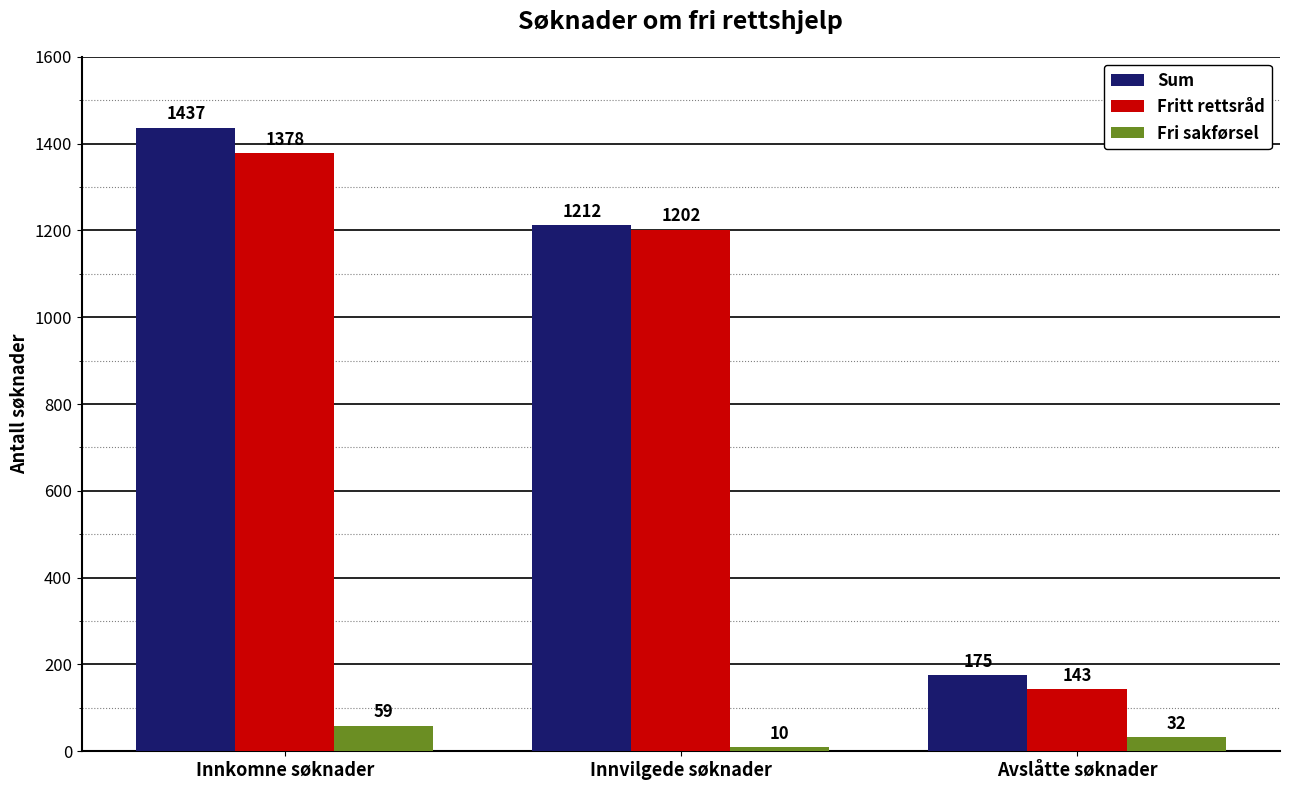

The value of Fri sakførsel at Avslåtte søknader is 32. True or false?

True